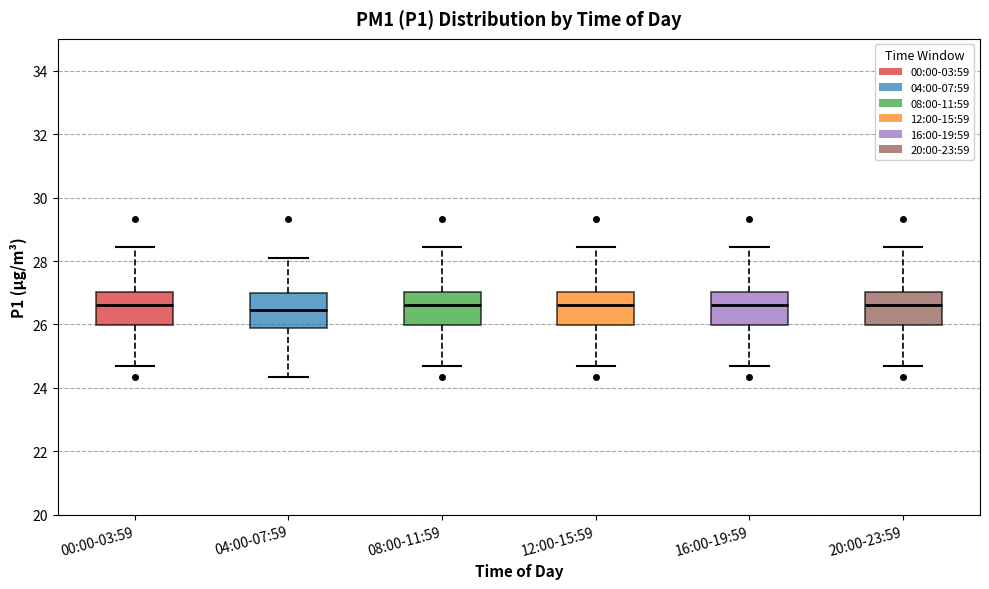

Reading left to right, read every box against the y-axis: the position of its median line, the range the box covers, and the ends of its whiskers. The values are not printed on the chart, so give them approximately, as read against the axis.

00:00-03:59: median 26.6, box 26.0 to 27.0, whiskers 24.8 to 28.4
04:00-07:59: median 26.4, box 25.8 to 27.0, whiskers 24.4 to 28.2
08:00-11:59: median 26.6, box 26.0 to 27.0, whiskers 24.8 to 28.4
12:00-15:59: median 26.6, box 26.0 to 27.0, whiskers 24.8 to 28.4
16:00-19:59: median 26.6, box 26.0 to 27.0, whiskers 24.8 to 28.4
20:00-23:59: median 26.6, box 26.0 to 27.0, whiskers 24.8 to 28.4